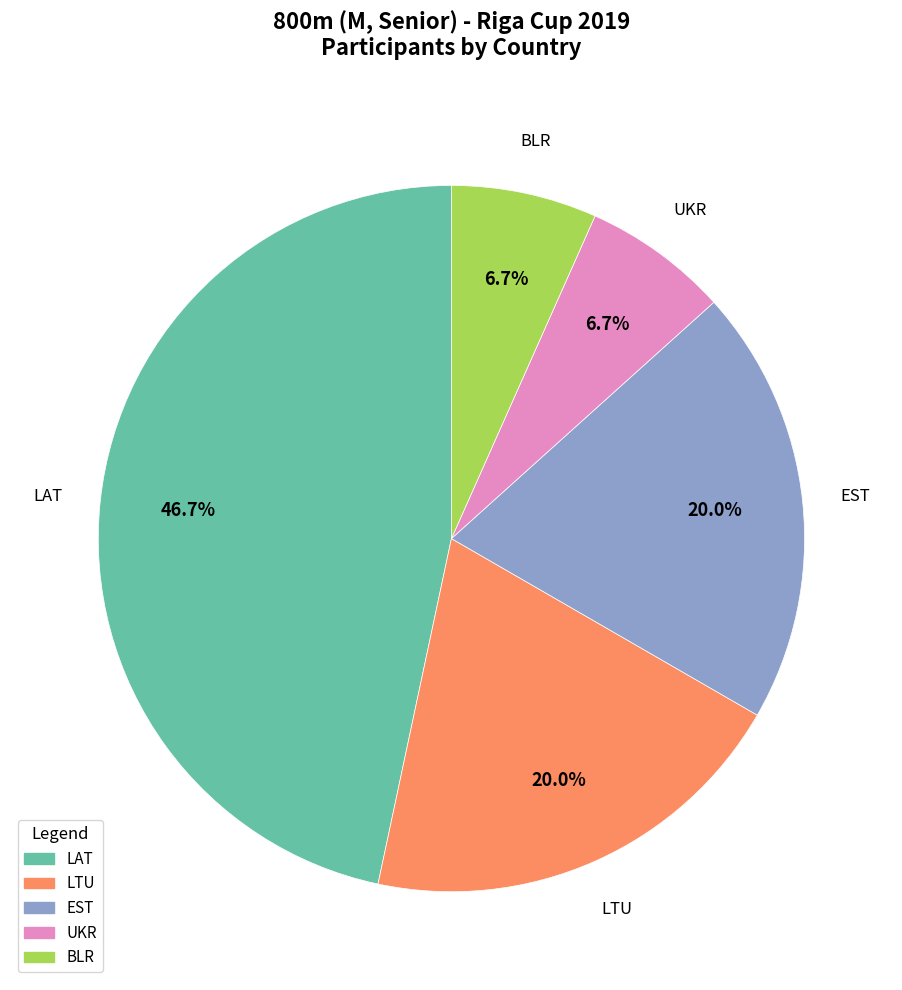

Is it true that BLR is 7% of the pie?

True